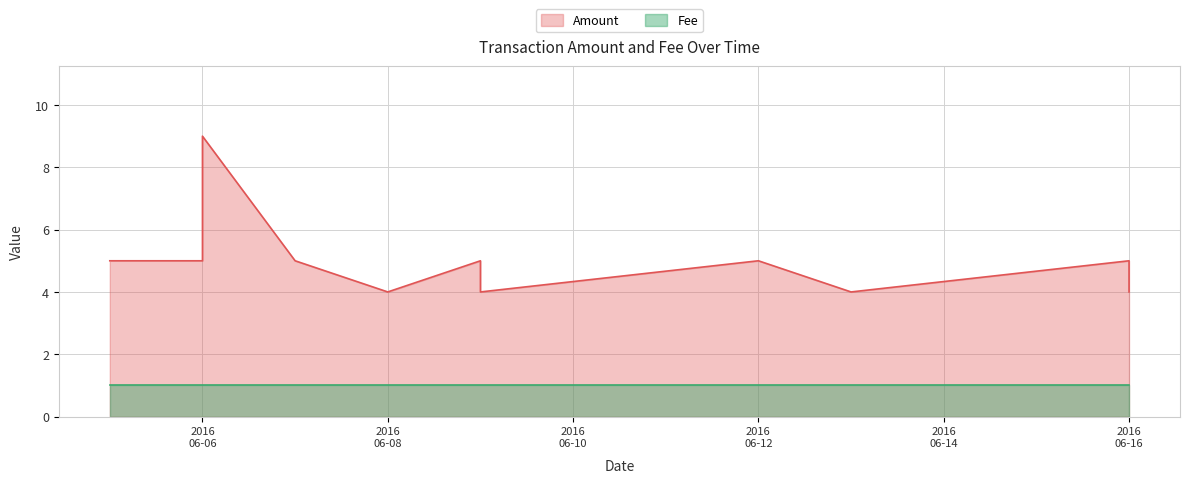

What is the minimum value shown in the chart?

4